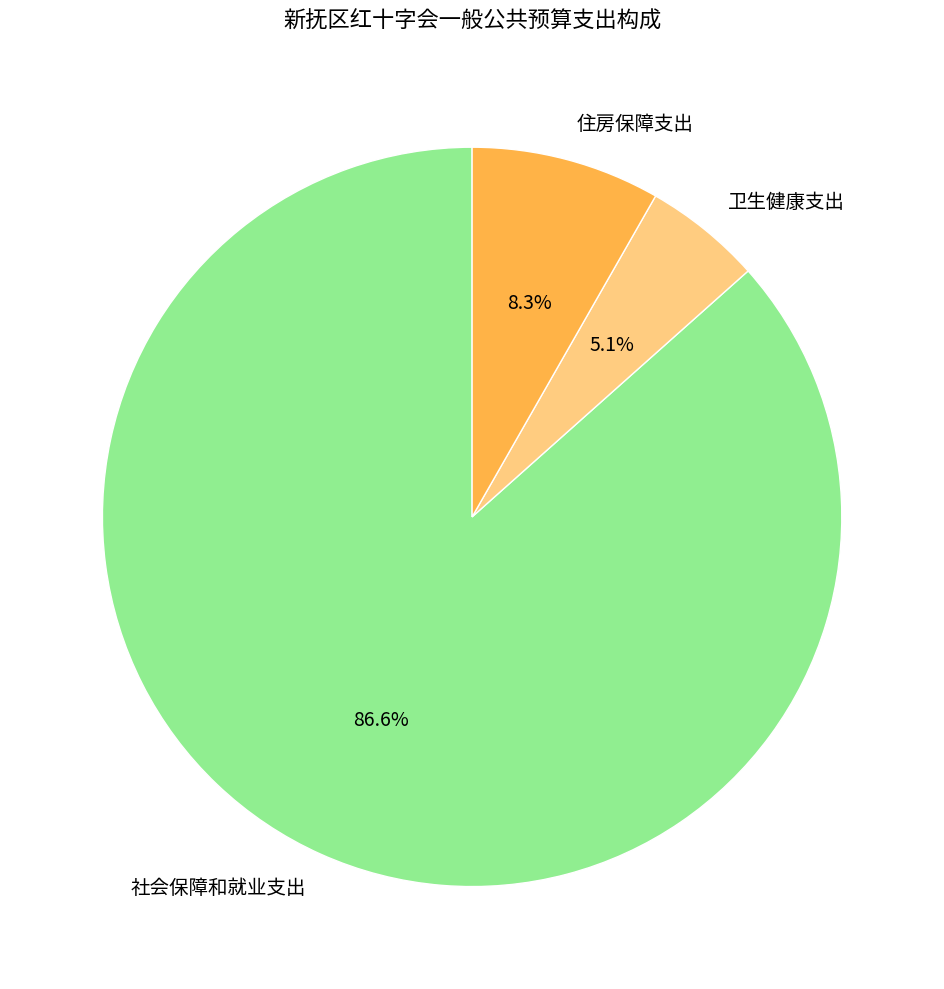

How many segments does this pie chart have?

3